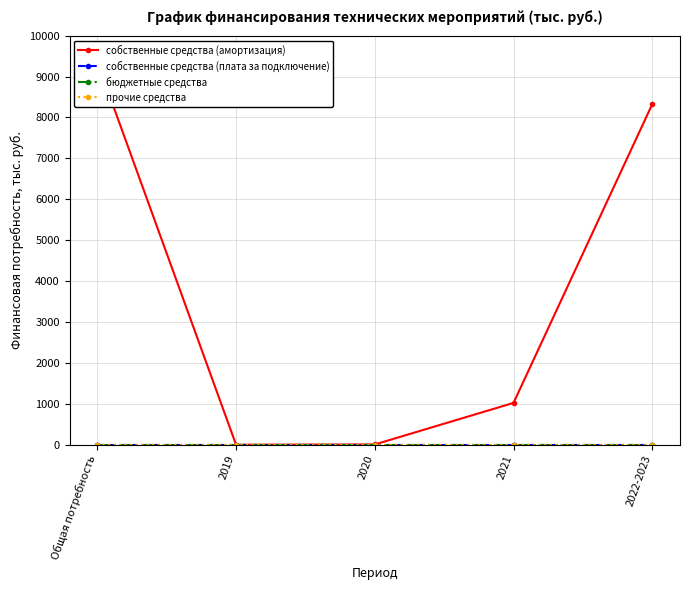

Is it true that бюджетные средства equals 0.0 at 2022-2023?

True